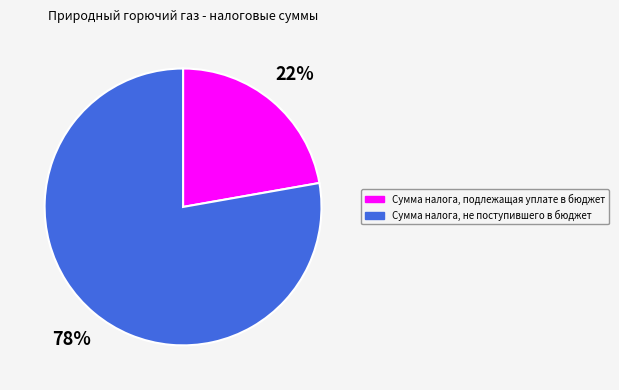

What percentage is the Сумма налога, подлежащая уплате в бюджет slice, to the nearest percent?

22%